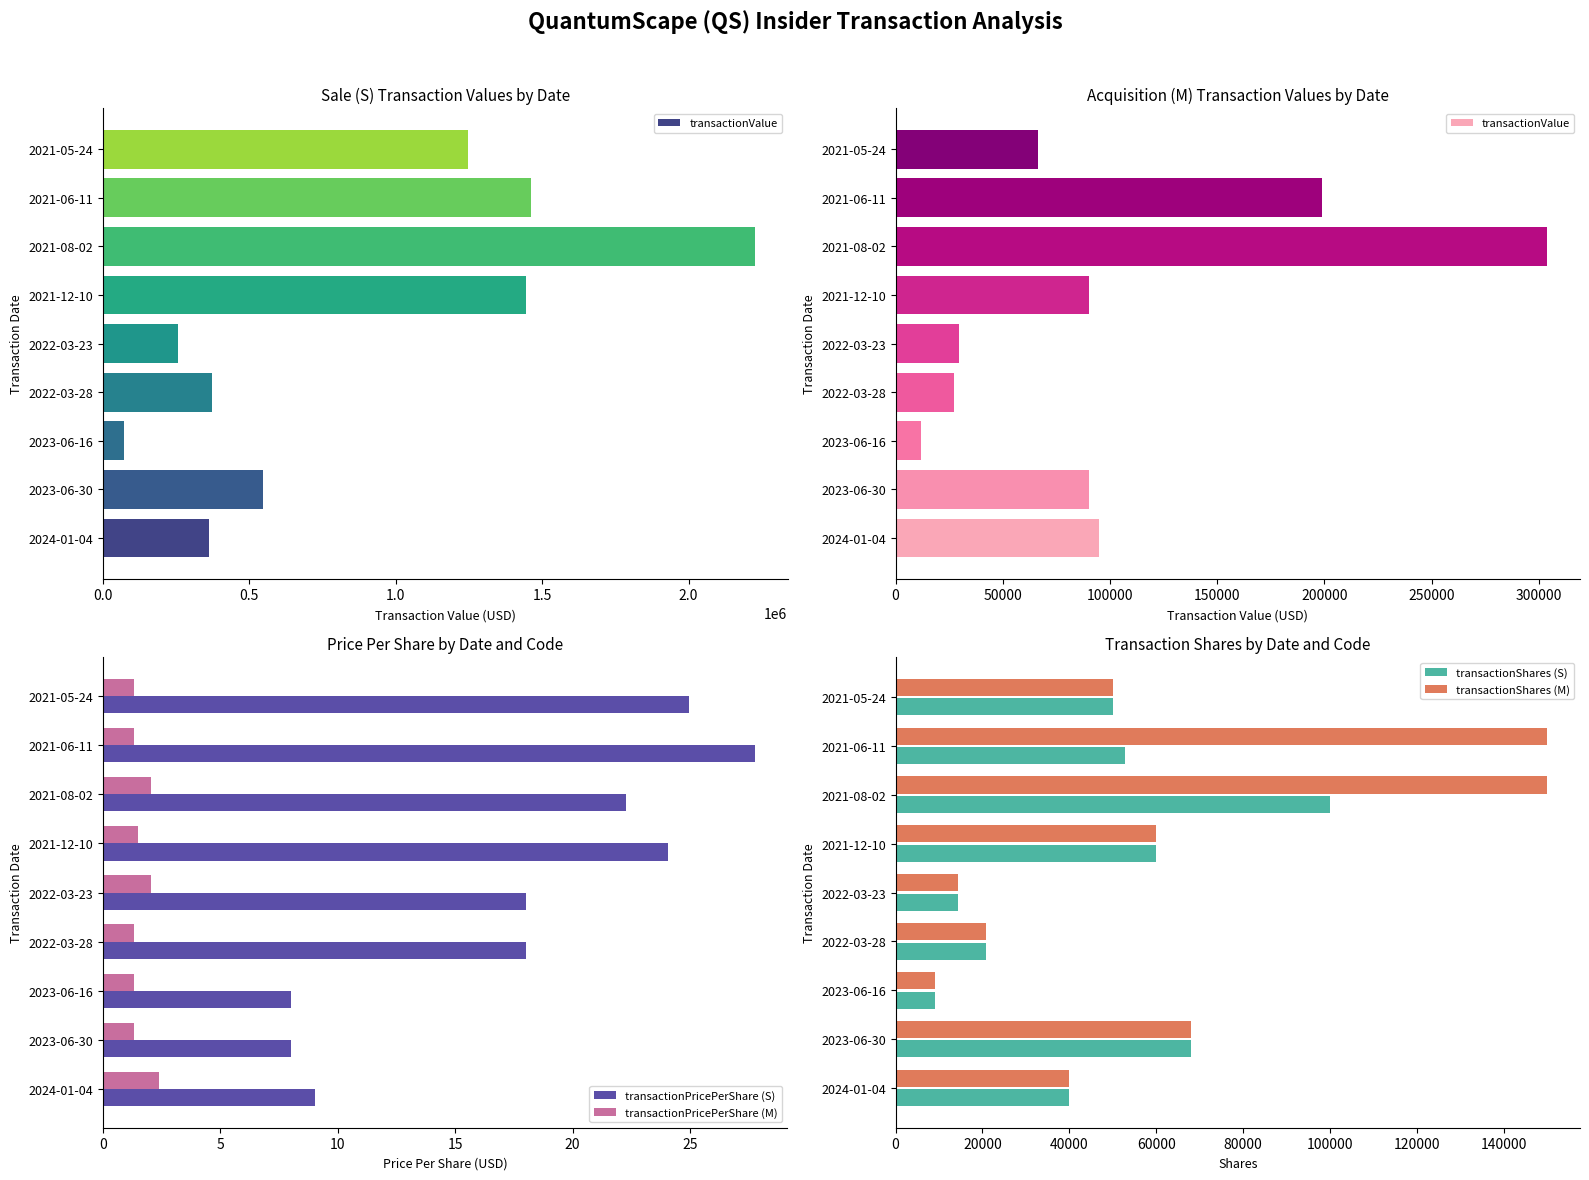

Is the value of transactionPricePerShare (M) at 2021-06-11 greater than the value of transactionPricePerShare (S) at 2022-03-28?

No